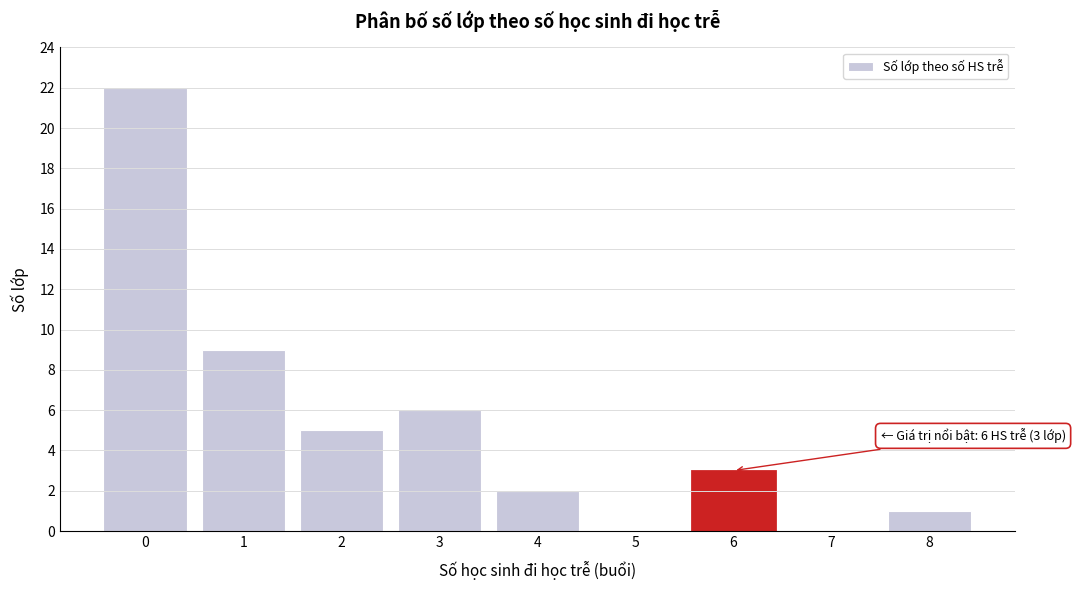

Which range on the x-axis has the tallest bar?

-0.5 to 0.5